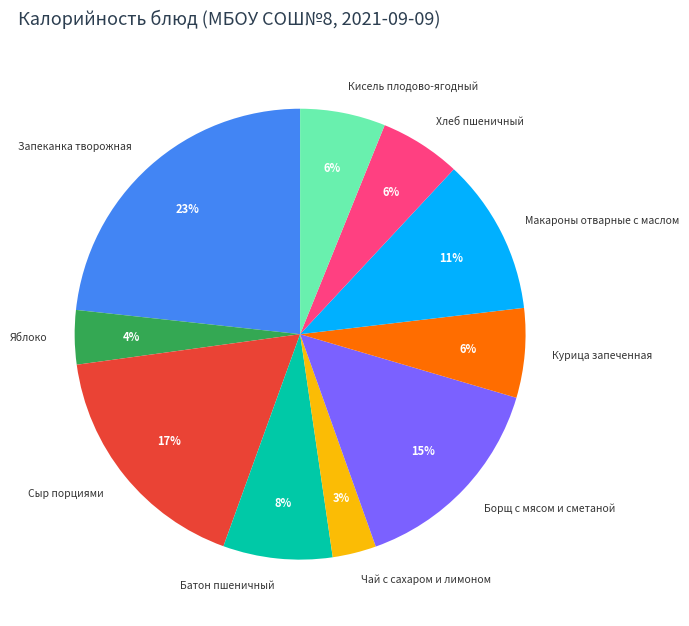

The Кисель плодово-ягодный slice represents 1% of the pie. True or false?

False